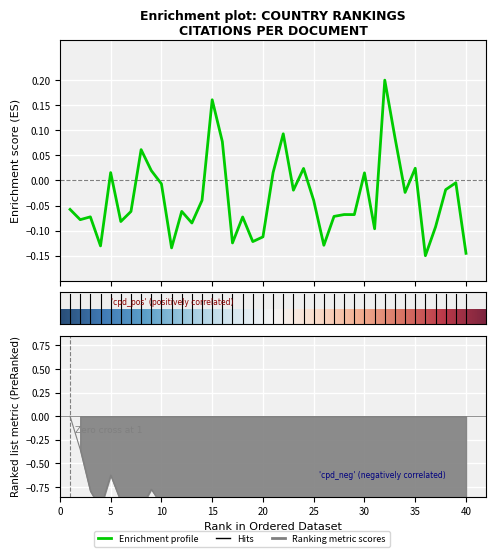

The H index series shows -1.9 at 23. True or false?

False